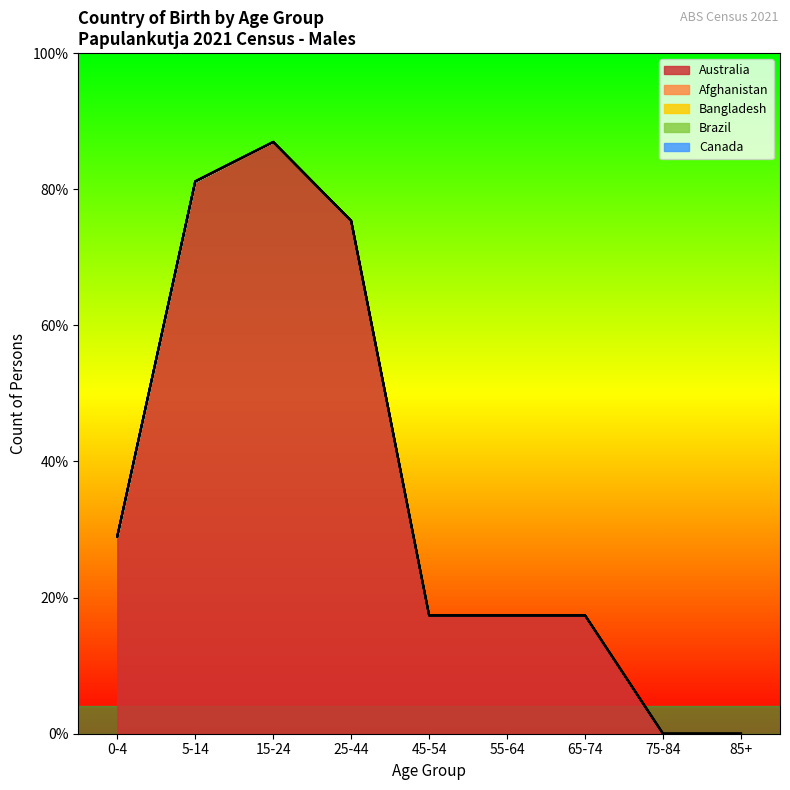

How many data points does each series have?

9